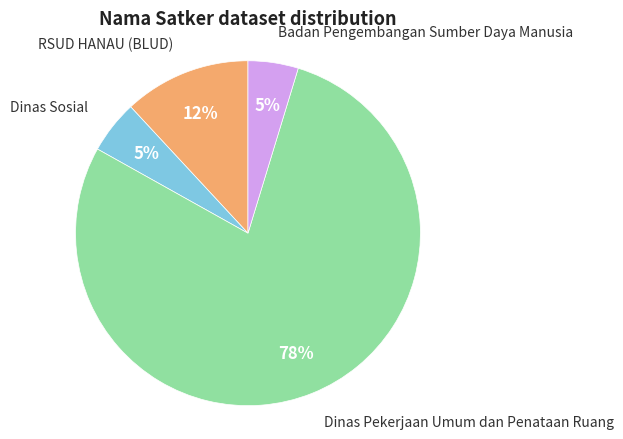

Count the number of slices in the pie.

4